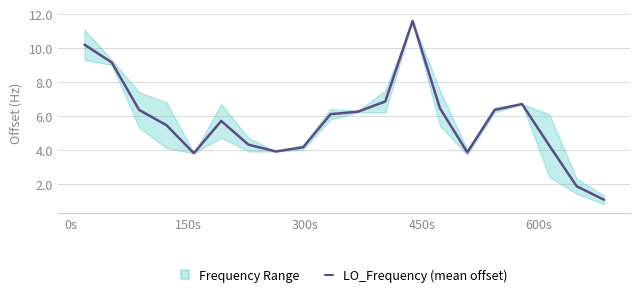

What is the lowest value of the LO_Frequency (mean offset) series?

1.1